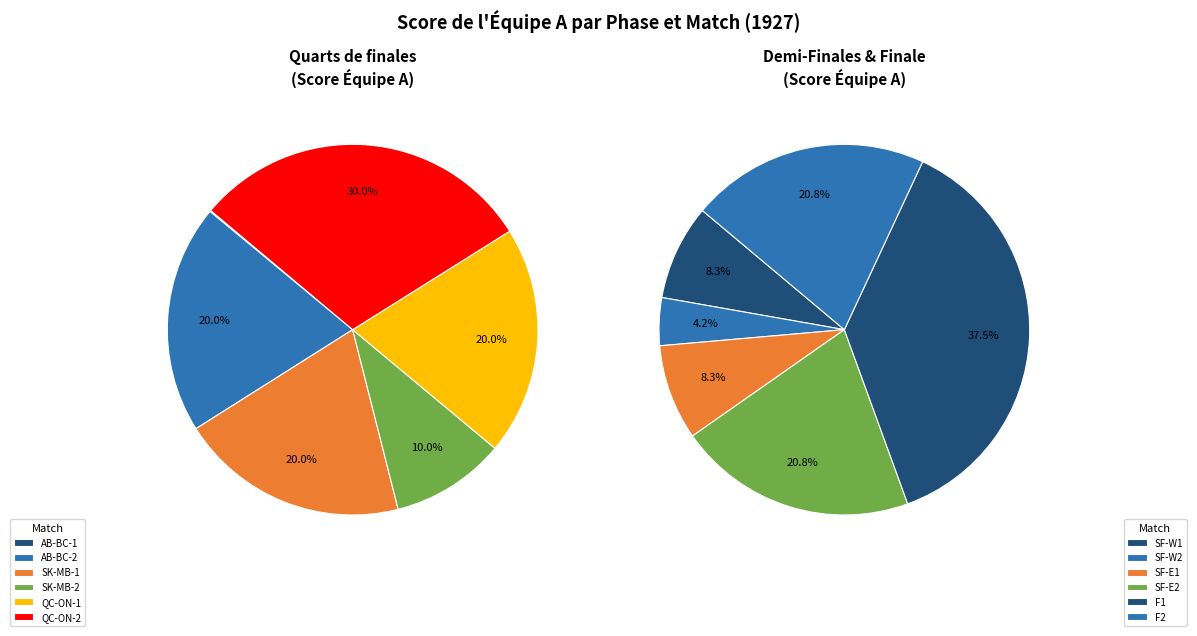

How many segments does this pie chart have?

12